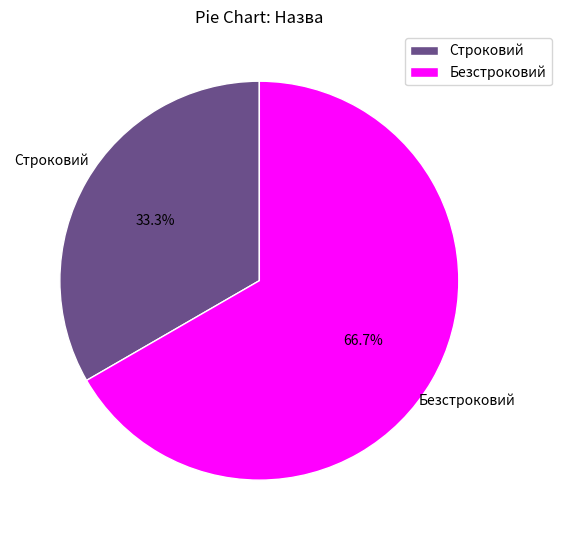

Which slice is the largest?

Безстроковий